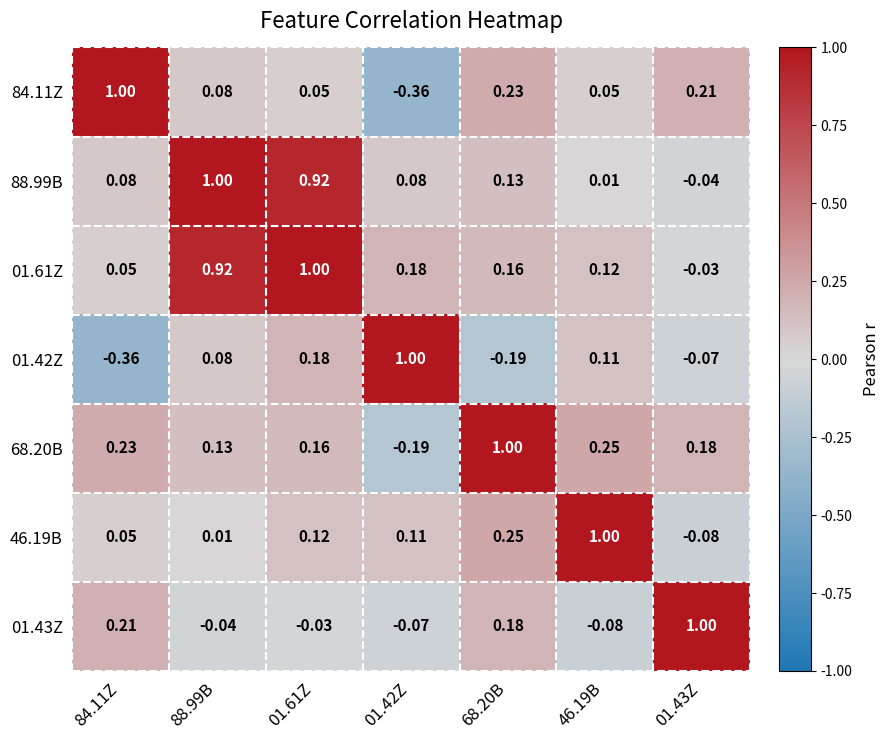

How many values in 01.43Z are above zero?

3